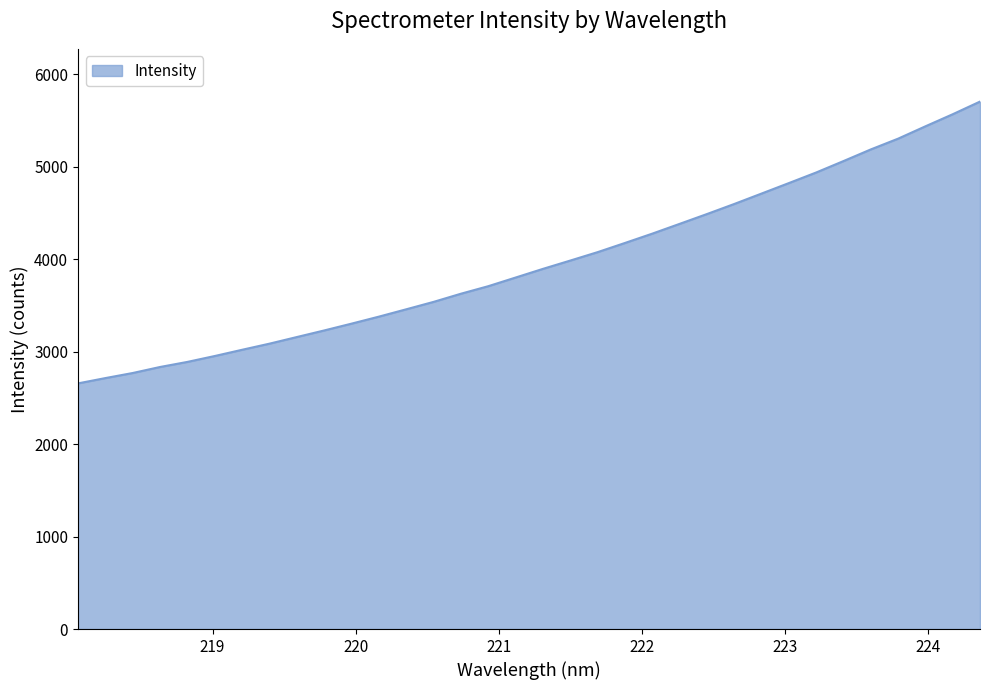

What is the minimum value shown in the chart?

2657.5